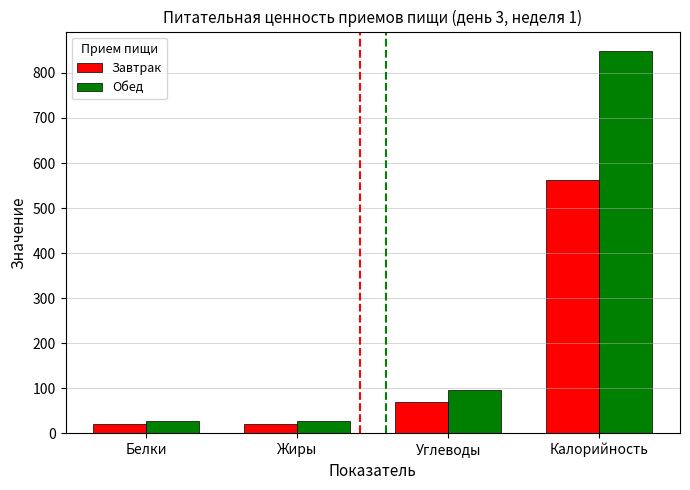

What is the difference between the Завтрак values at Калорийность and Жиры?

542.1